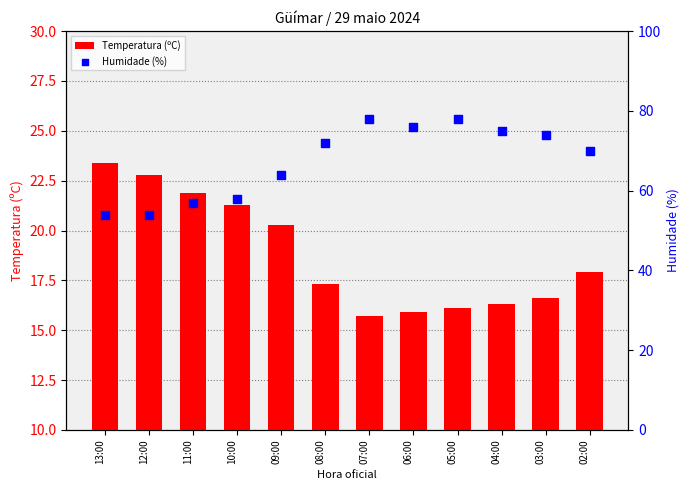

Which series contains the lowest Y value?

Temperatura (ºC)